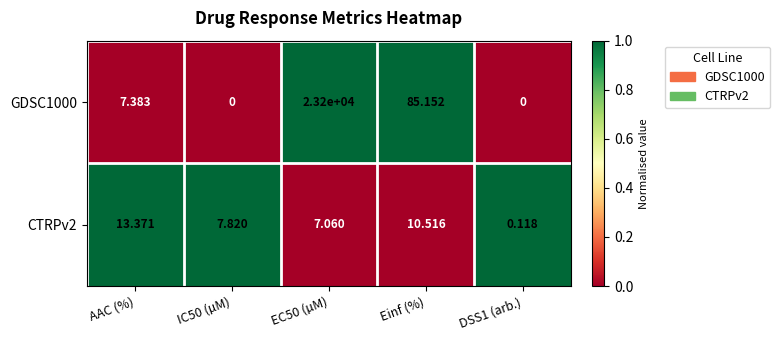

Is the value of GDSC1000 at DSS1 (arb.) greater than the value of CTRPv2 at Einf (%)?

No